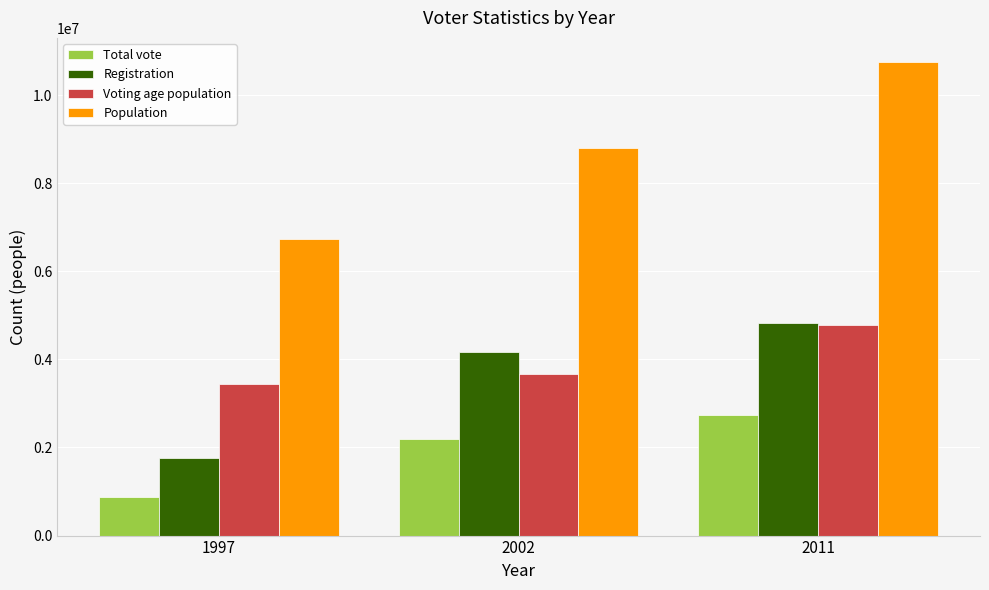

What is the value of the Population bar at the 2nd from the left?

8796000